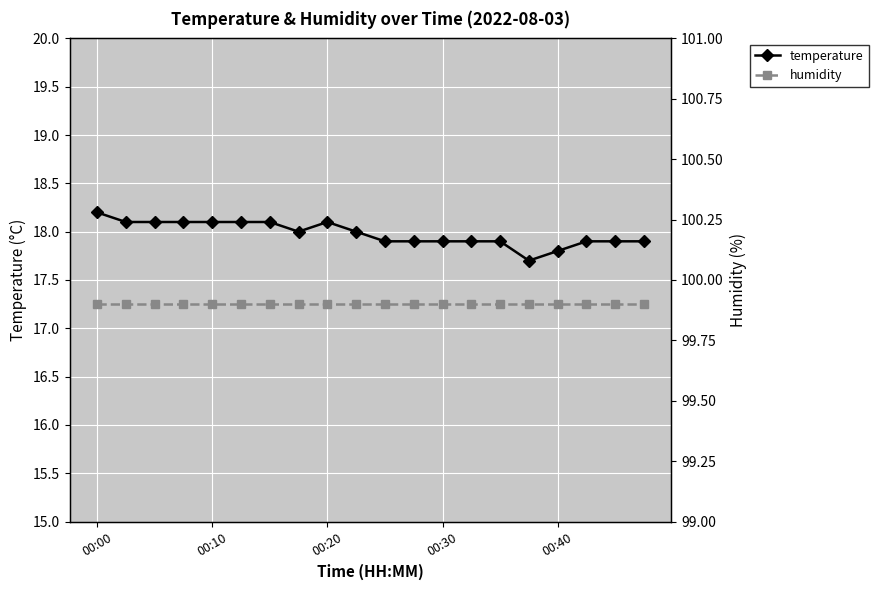

How many values in the temperature series are below 18?

10